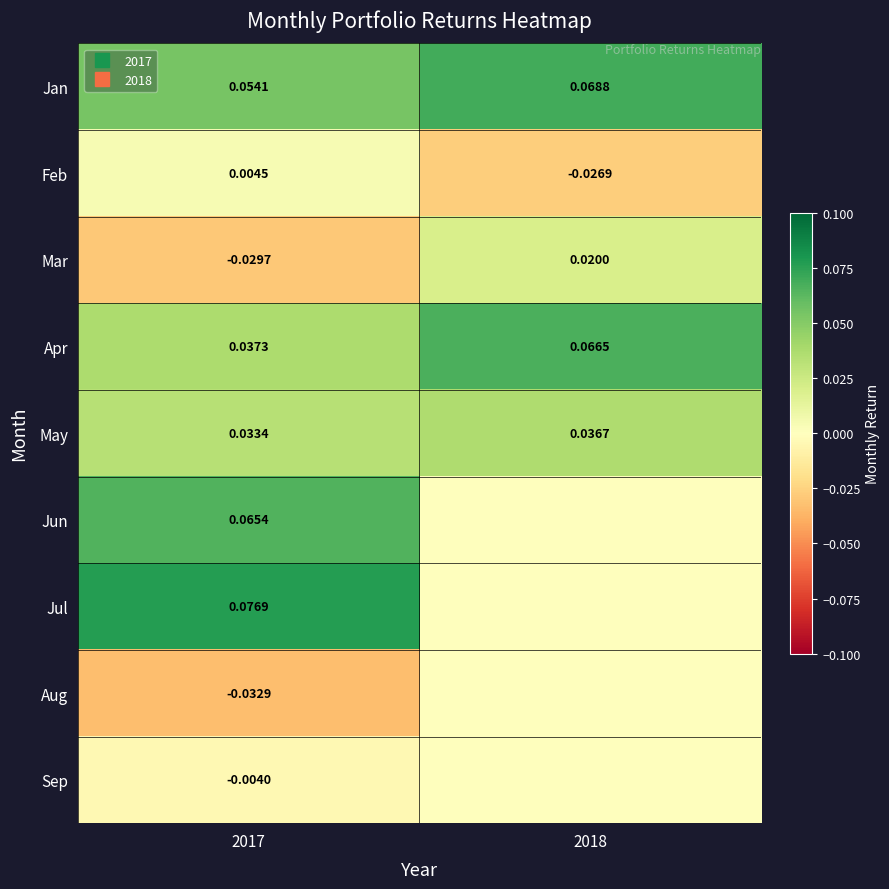

Rank the series by their maximum value, from lowest to highest.

Aug, Sep, Feb, Mar, May, Jun, Apr, Jan, Jul